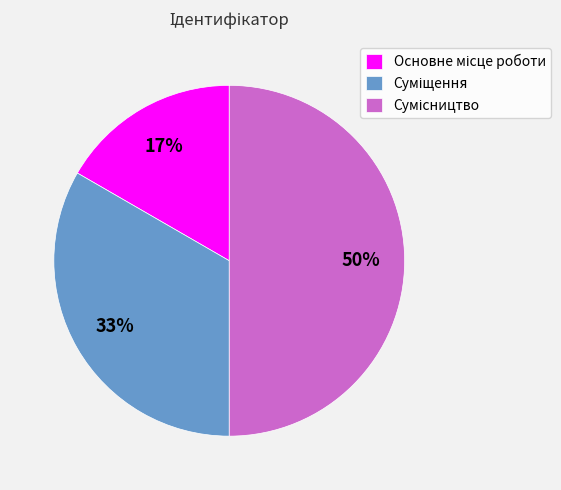

To the nearest percent, what is the average slice percentage?

33%